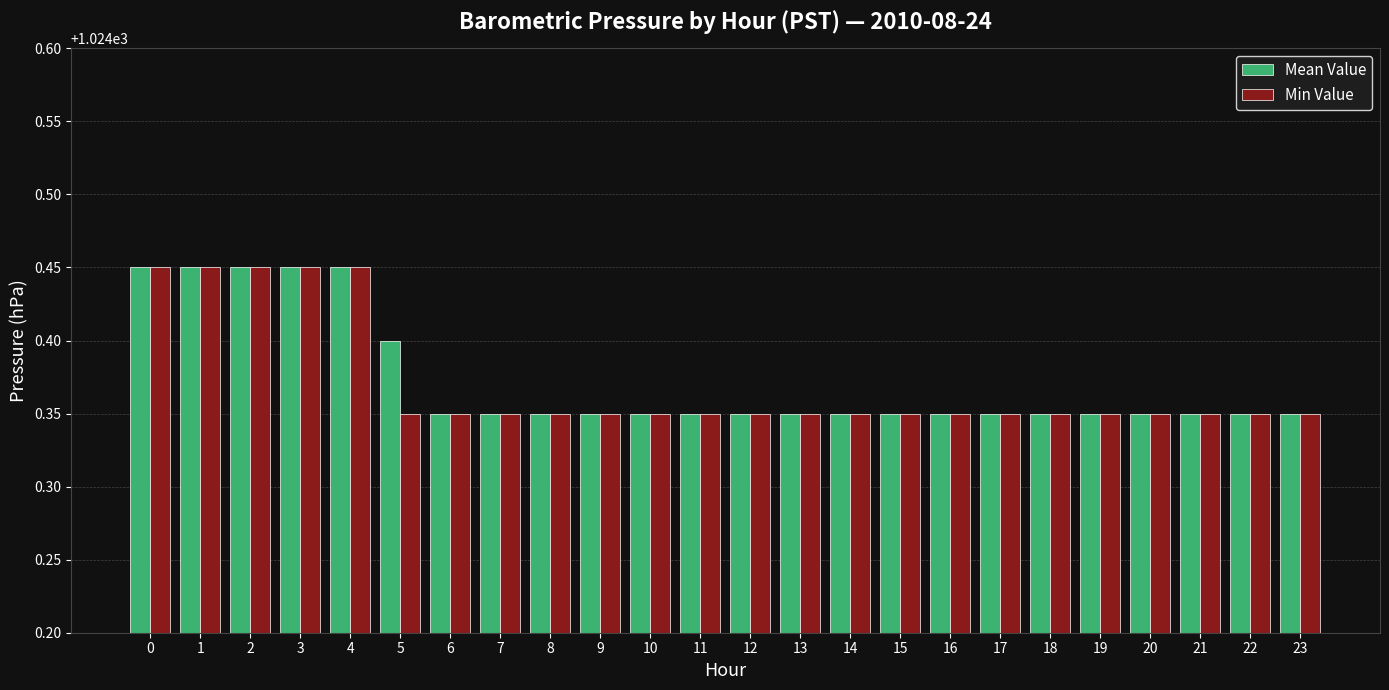

The Mean Value series shows 715.1 at 23. True or false?

False